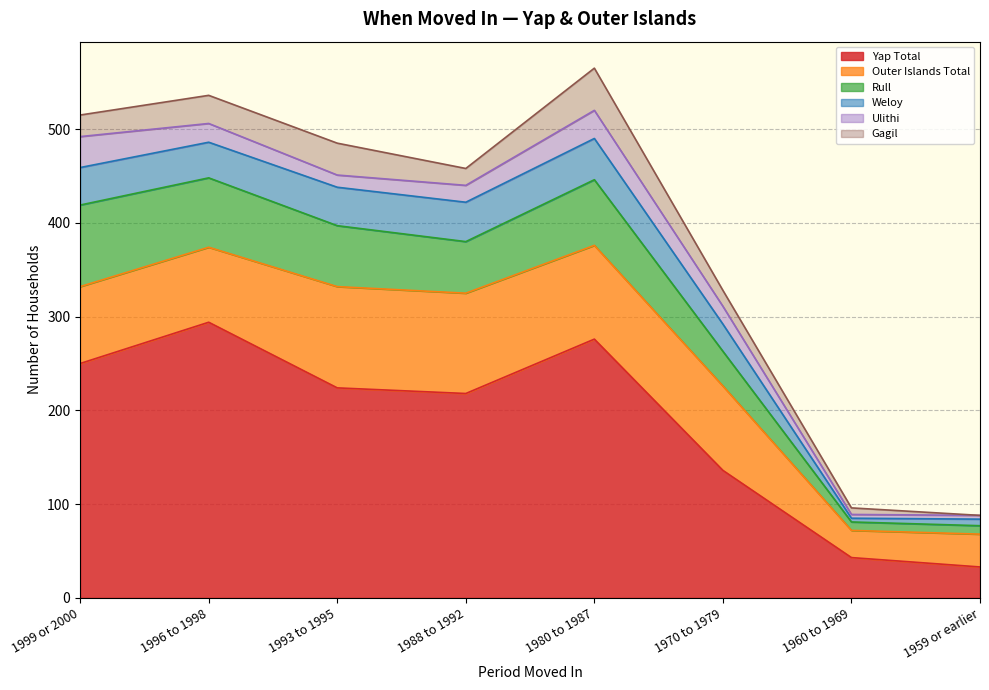

What are all the series names shown in the legend?

Yap Total, Outer Islands Total, Rull, Weloy, Ulithi, Gagil